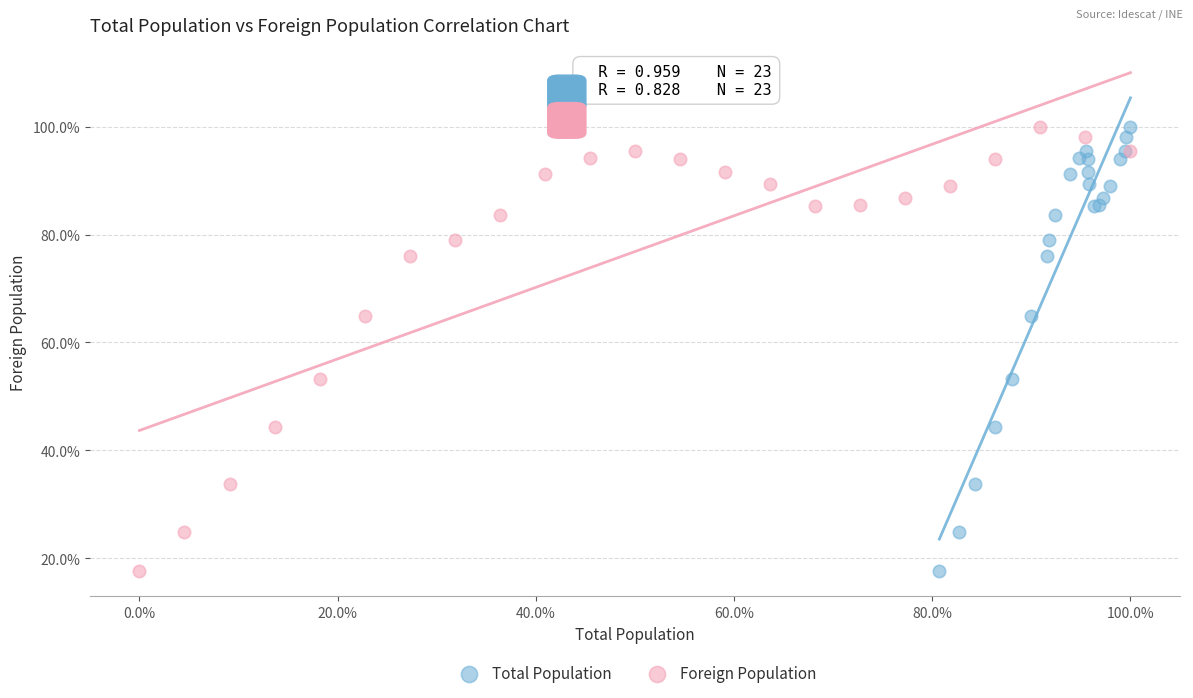

What are all the series names shown in the legend?

Total Population, Foreign Population